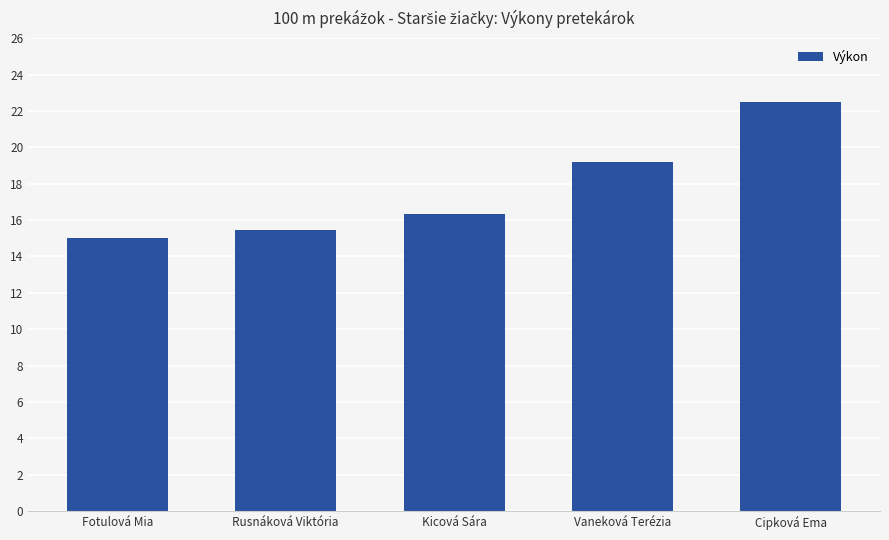

What is the value of the 5th bar from the left?

22.5